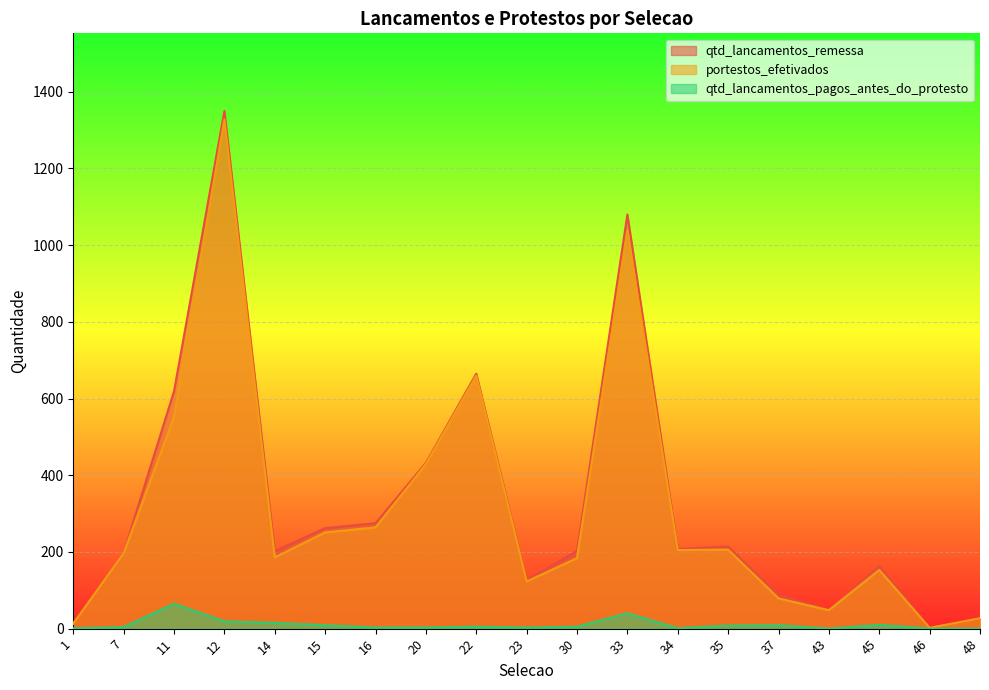

Which series has the widest spread of values?

qtd_lancamentos_remessa